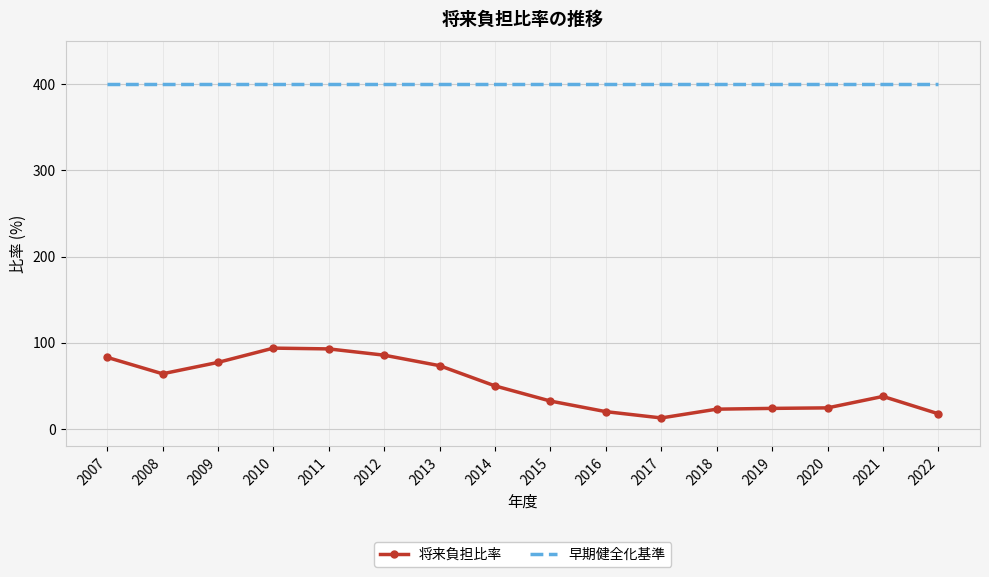

Which series changed the most between 2013 and 2019?

将来負担比率